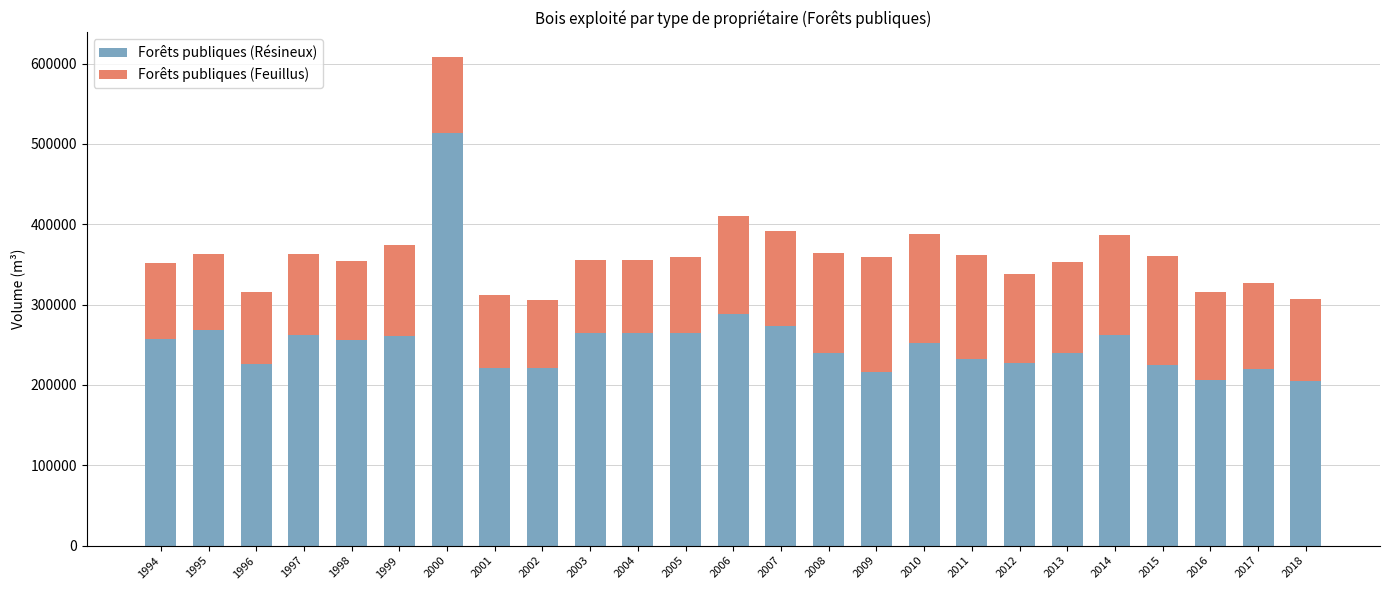

At which category is the sum across all series the highest?

2000